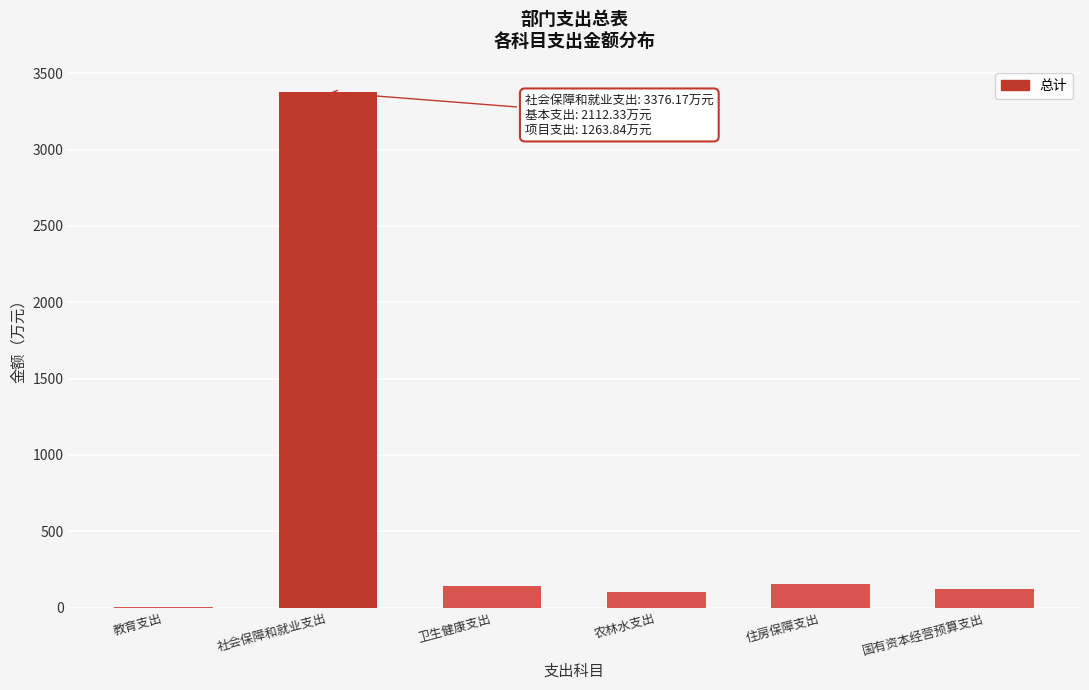

What is the change in value from 社会保障和就业支出 to 住房保障支出?

-3222.5